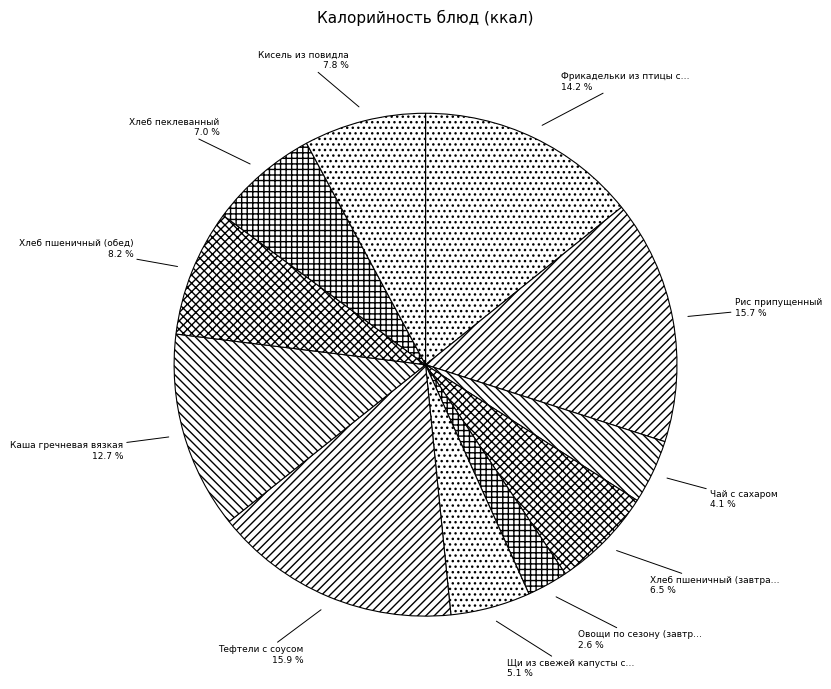

Rank the categories by value from highest to lowest.

Тефтели с соусом, Рис припущенный, Фрикадельки из птицы с соусом томатным, Каша гречневая вязкая, Хлеб пшеничный (обед), Кисель из повидла, Хлеб пеклеванный, Хлеб пшеничный (завтрак), Щи из свежей капусты с картофелем, Чай с сахаром, Овощи по сезону (завтрак)